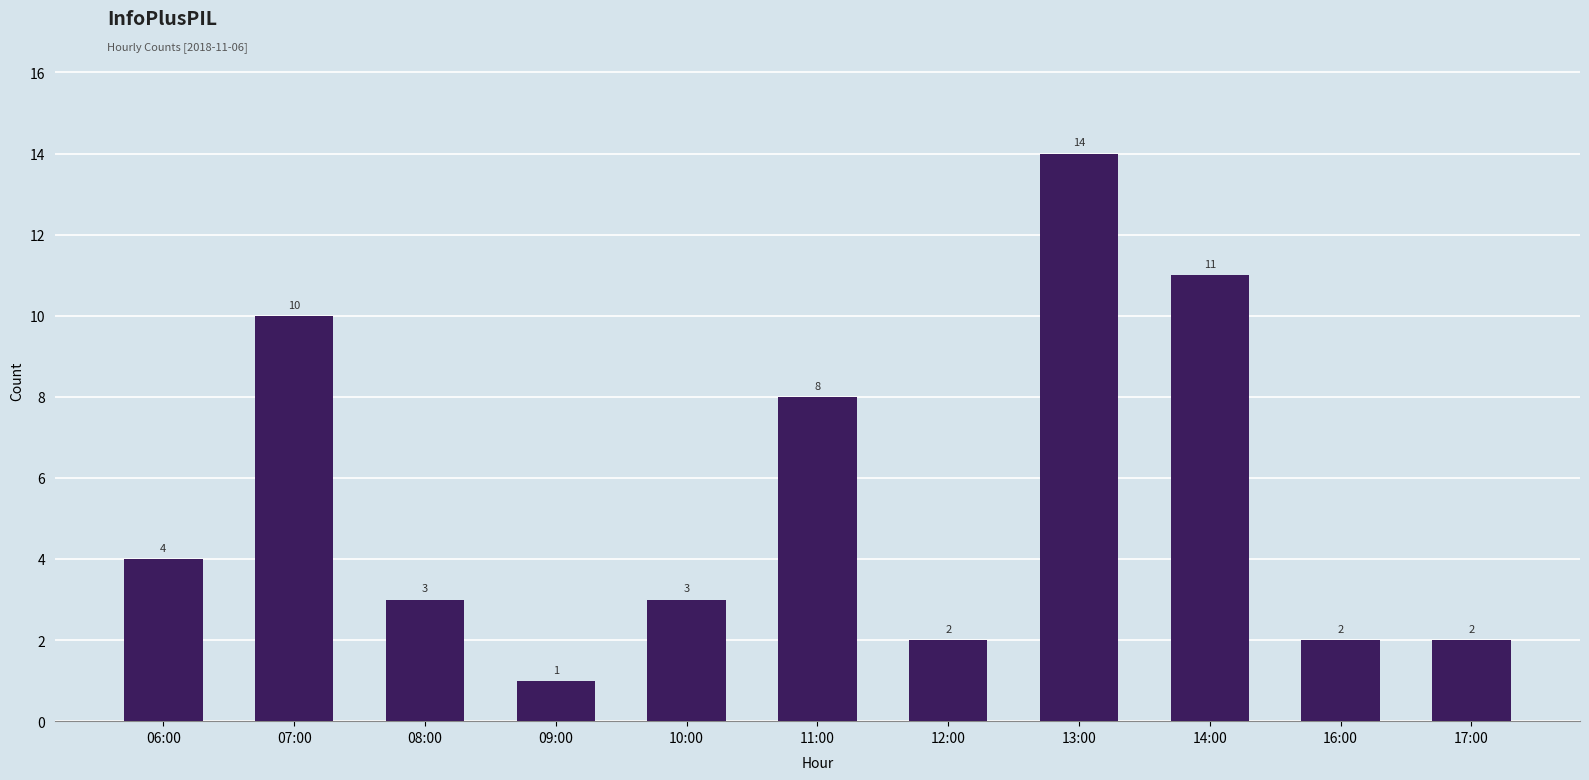

What is the value of the 4th bar from the left?

1